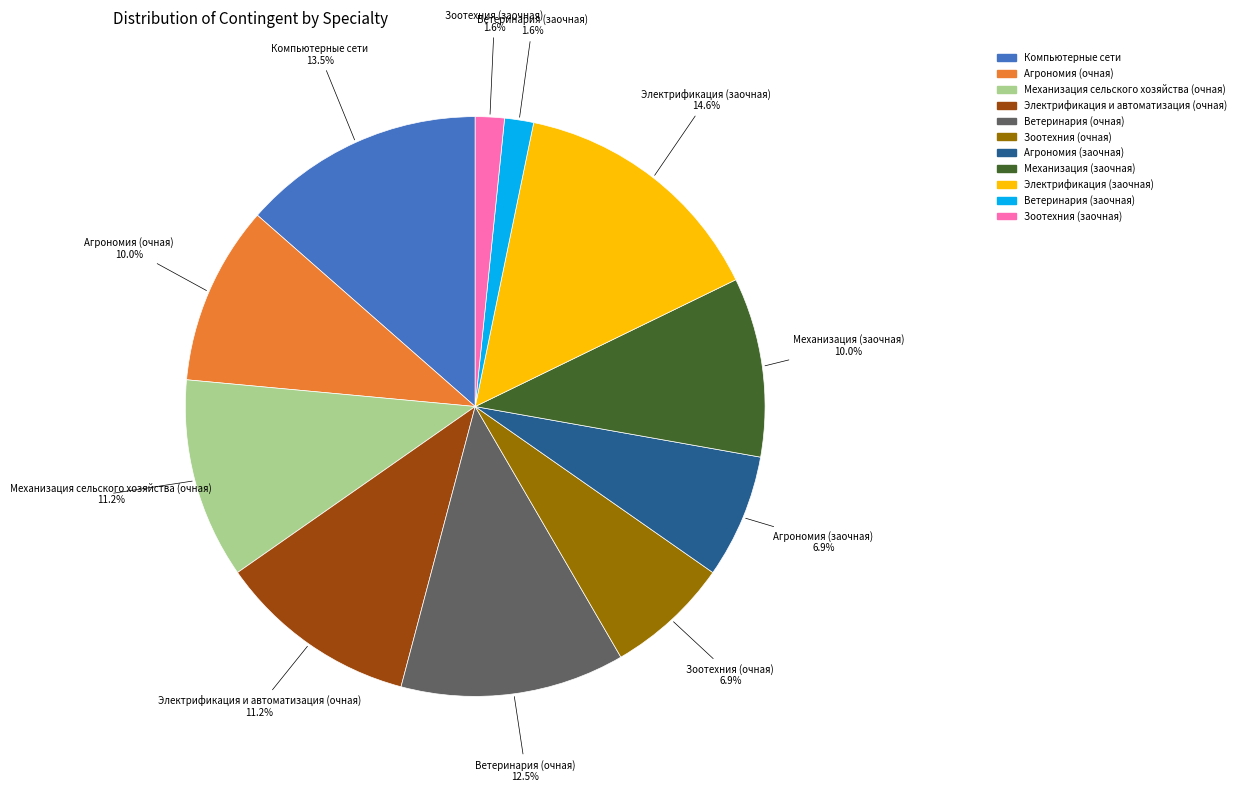

What percentage is the Механизация (заочная) slice, to the nearest percent?

10%